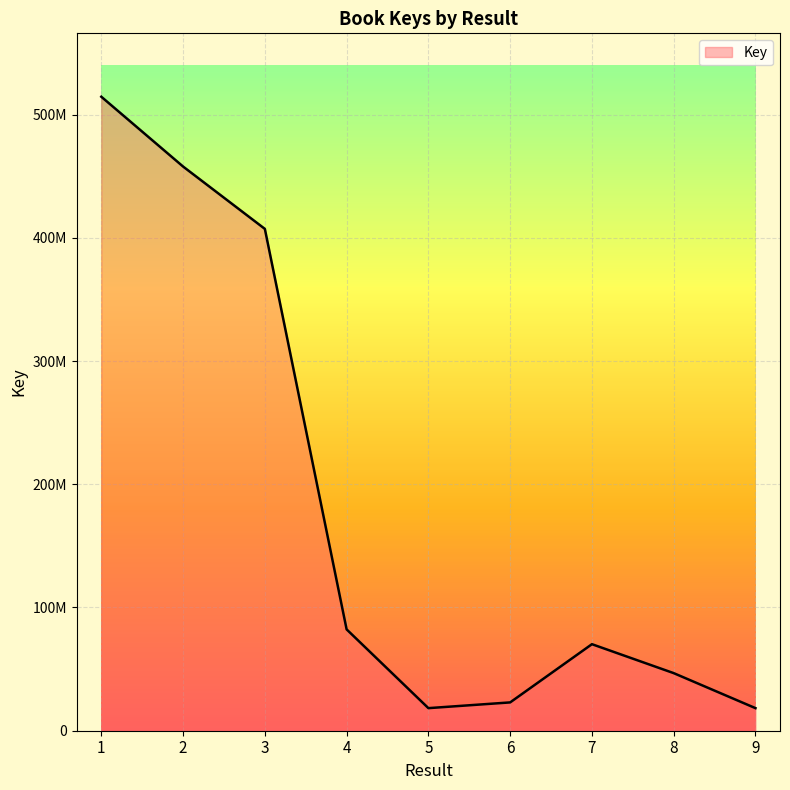

Is this an area chart (filled region under the line)?

Yes